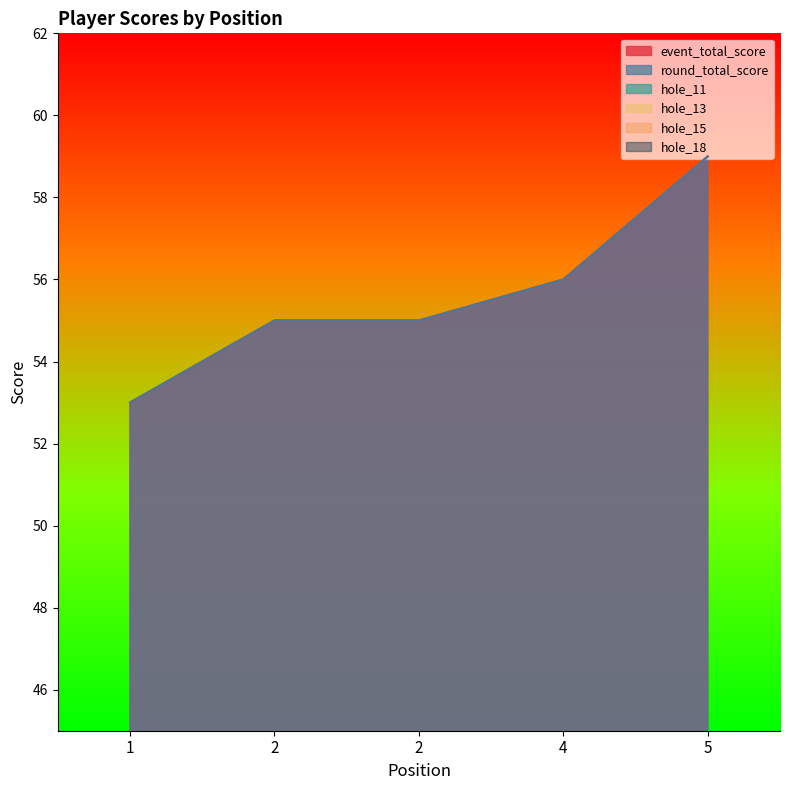

Is the value of hole_11 at 4 greater than the value of hole_18 at 4?

Yes